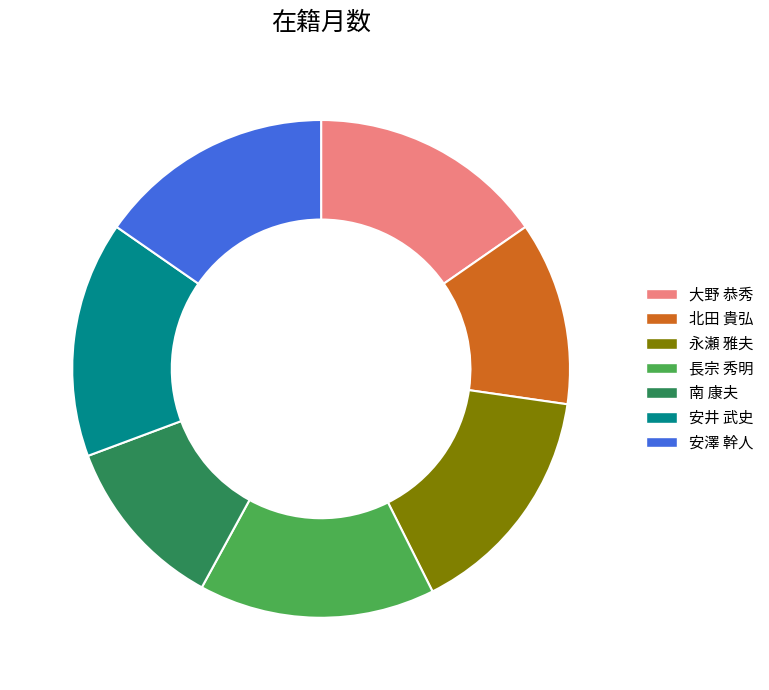

Is there any slice that represents more than half of the pie?

No